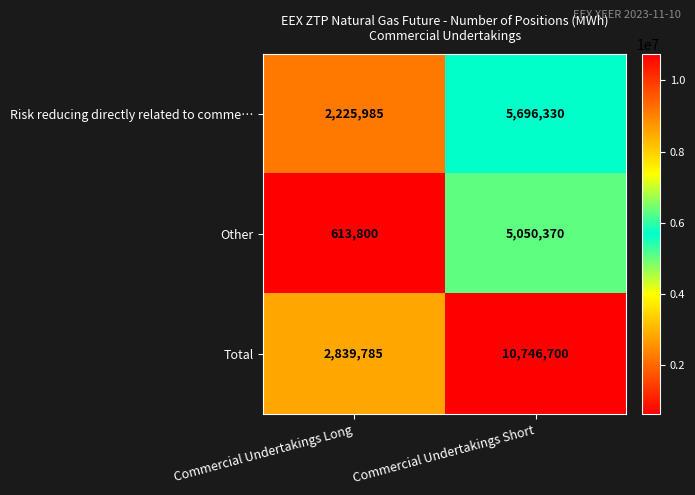

Reading left to right, what are all the values shown in this chart?

Risk reducing directly related to comme…: Commercial Undertakings Long=2225985	Commercial Undertakings Short=5696330
Other: Commercial Undertakings Long=613800	Commercial Undertakings Short=5050370
Total: Commercial Undertakings Long=2839785	Commercial Undertakings Short=10746700